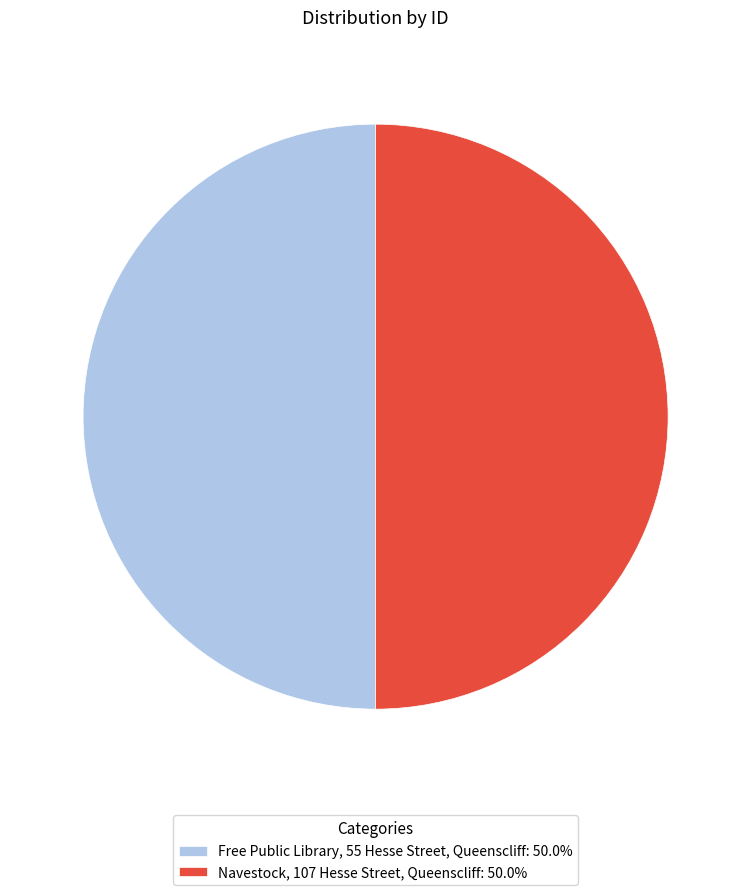

Is the sum of Free Public Library, 55 Hesse Street, Queenscliff: 50.0% and Navestock, 107 Hesse Street, Queenscliff: 50.0% greater than half?

Yes